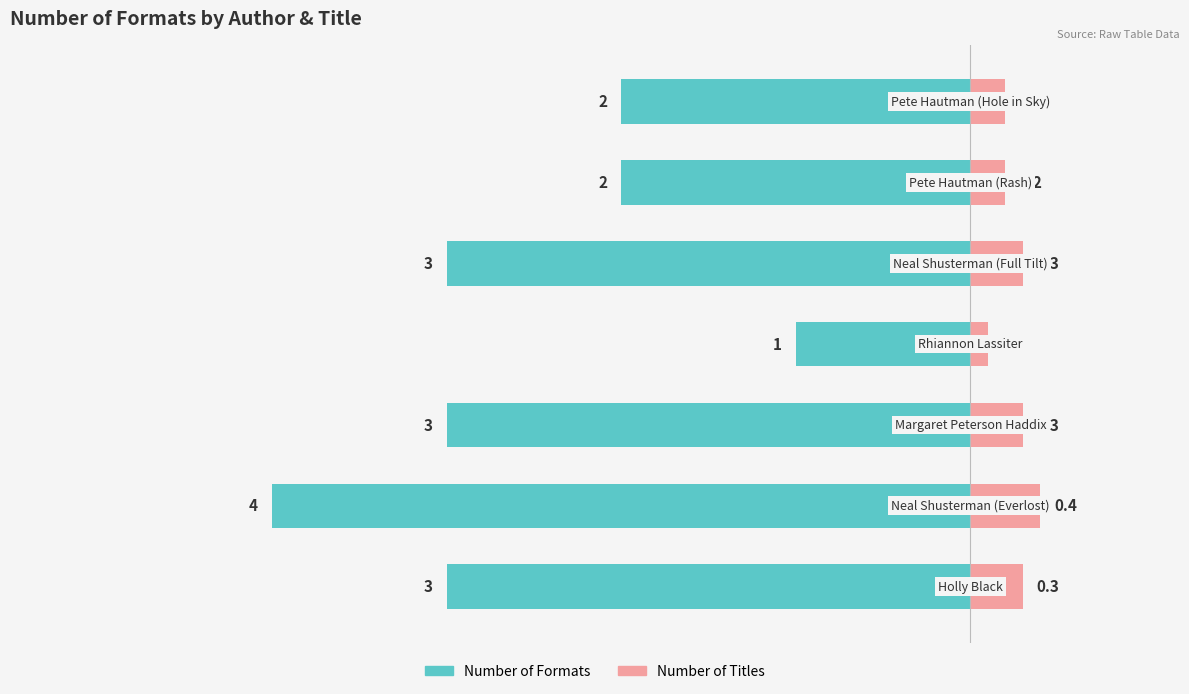

What is the total value across all series at 4?

-2.7